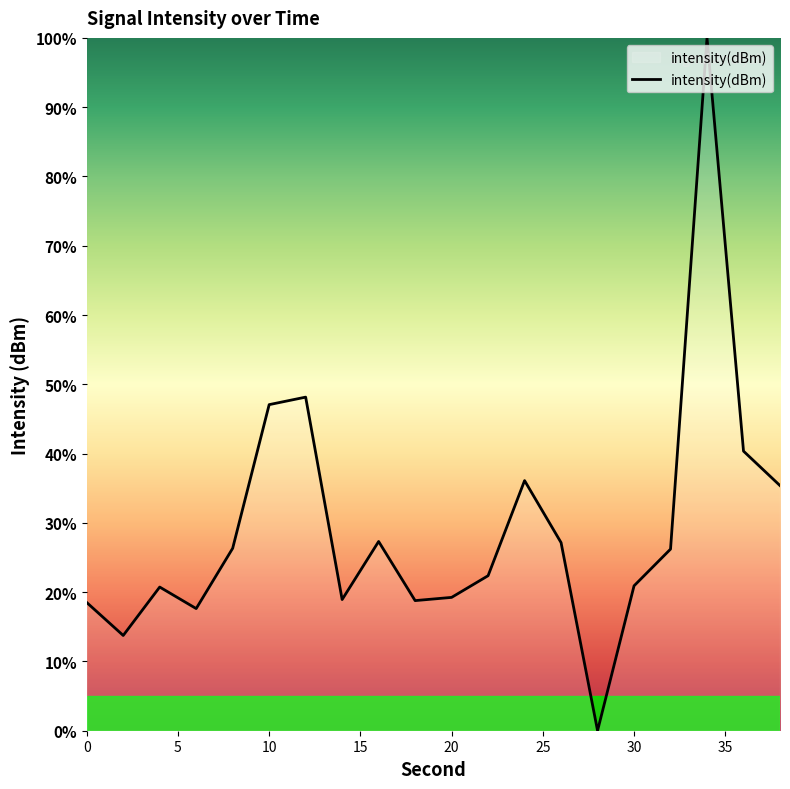

What is the maximum value shown in the chart?

100.0